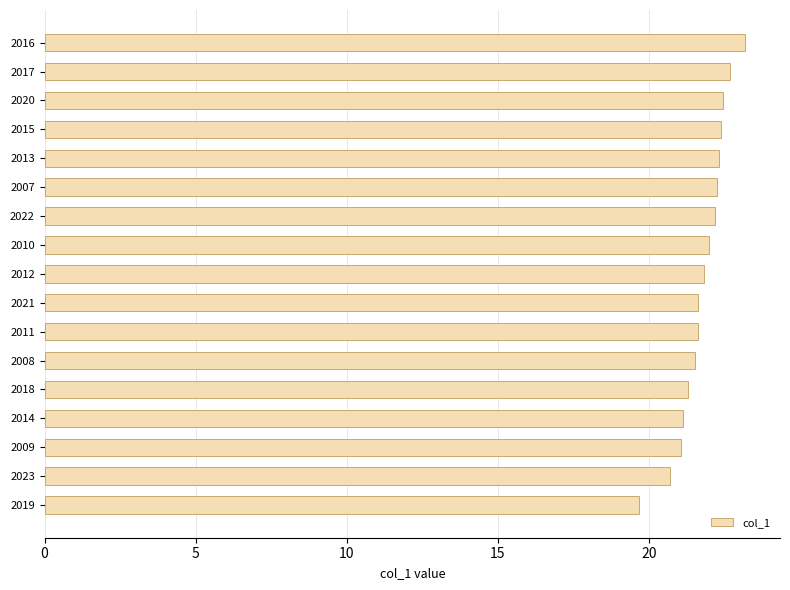

The chart shows a value of 31.6 at 2014. True or false?

False